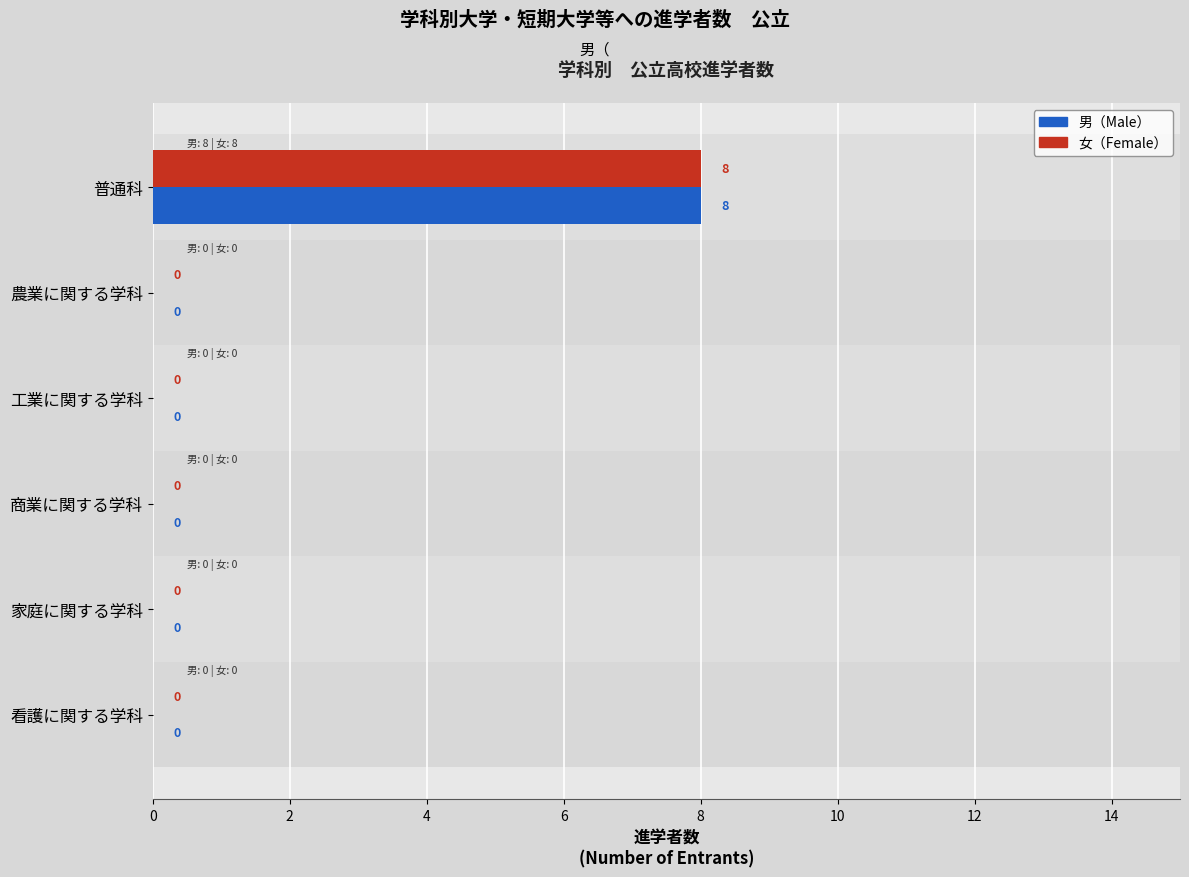

Is it true that 女（Female） equals -5 at 商業に関する学科?

False